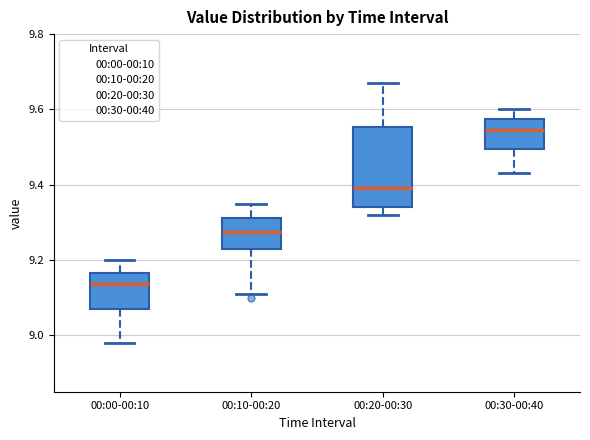

Which box has the highest median line?

00:30-00:40